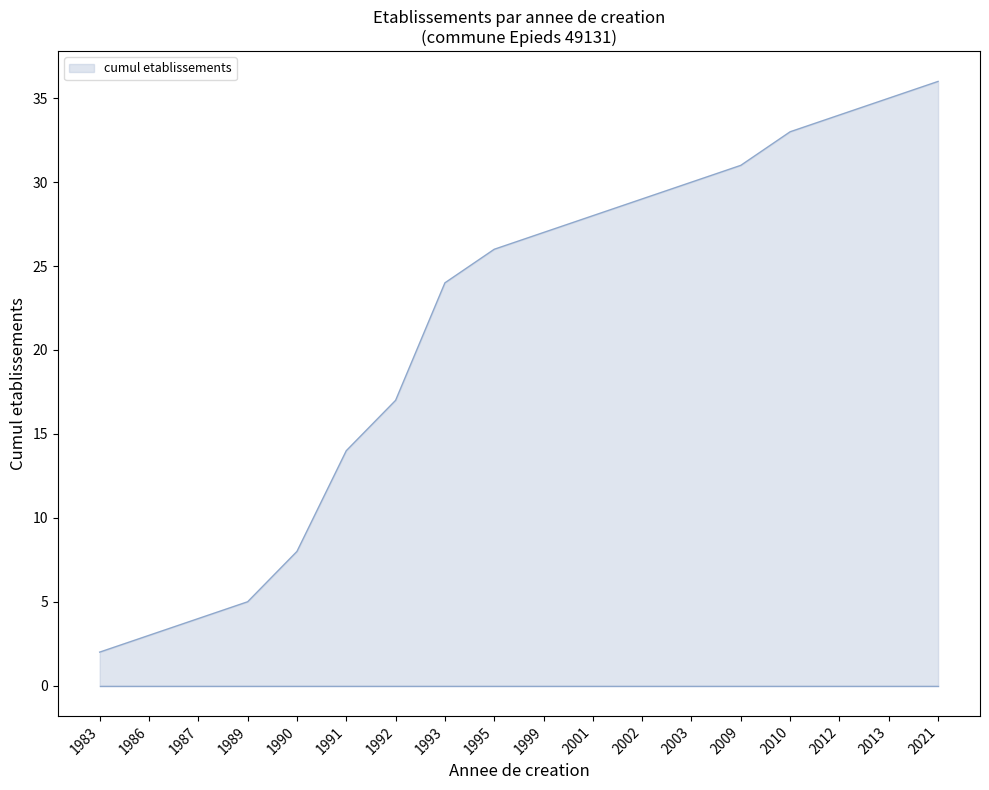

What is the minimum value shown in the chart?

2